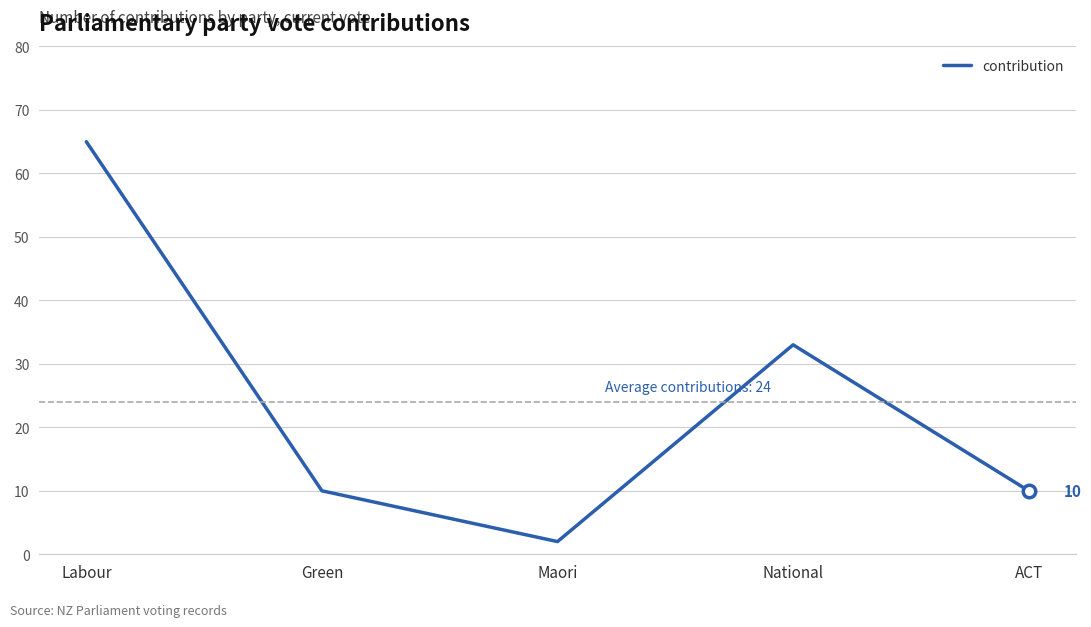

Reading right to left, transcribe all the data shown in this chart.

ACT=10	National=33	Maori=2	Green=10	Labour=65